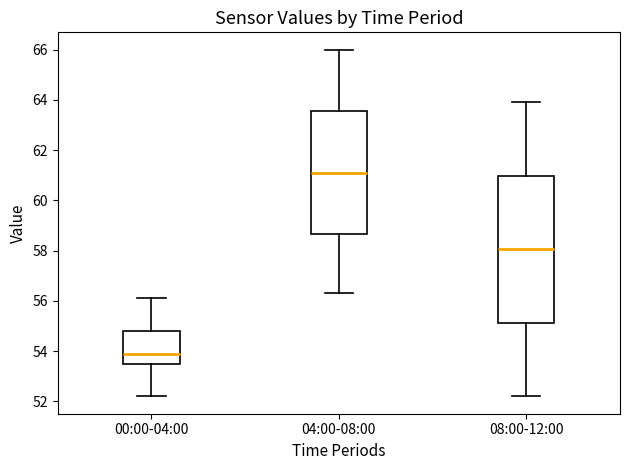

Reading left to right, transcribe this box plot: for each box, give where its median line is, the range the box spans, and where its two whiskers end, as read against the y-axis. The values are not printed on the chart, so give them approximately, as read against the axis.

00:00-04:00: median 54.0, box 53.6 to 54.8, whiskers 52.2 to 56.2
04:00-08:00: median 61.2, box 58.6 to 63.6, whiskers 56.4 to 66.0
08:00-12:00: median 58.0, box 55.2 to 61.0, whiskers 52.2 to 64.0